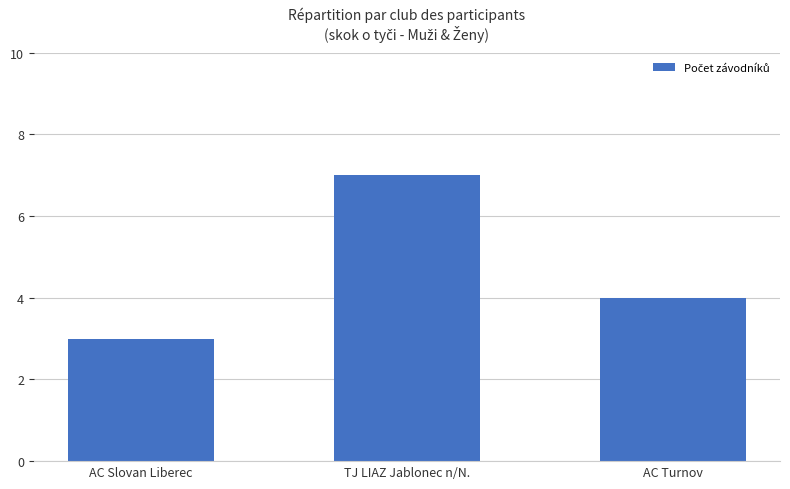

Approximately how many times larger is the value at TJ LIAZ Jablonec n/N. compared to AC Slovan Liberec?

2.3